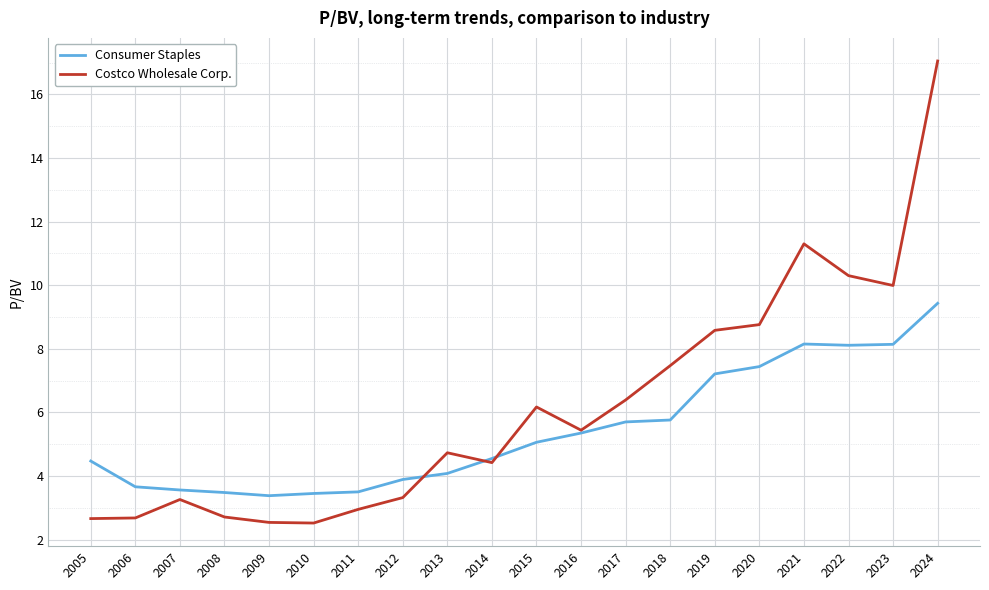

Which category has the highest value in the Costco Wholesale Corp. series?

2024